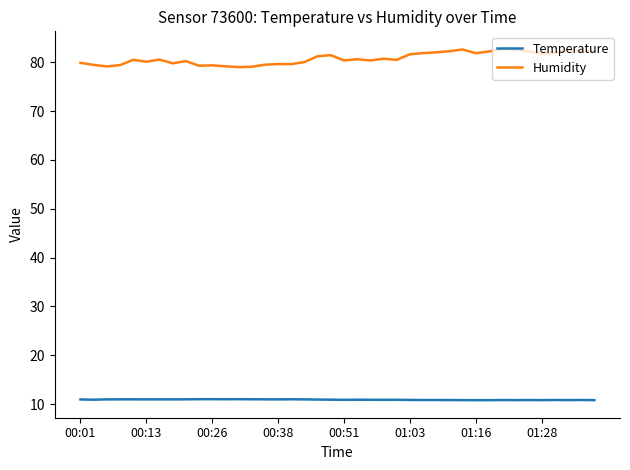

Which series has the largest total across all categories?

Humidity